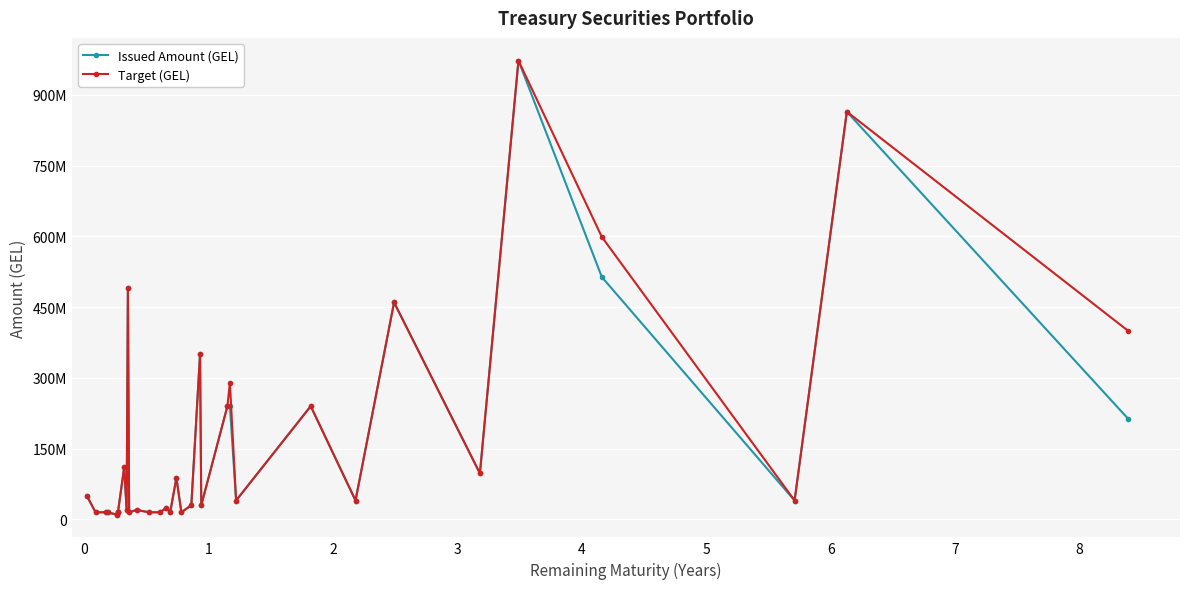

True or false: Target (GEL) and Issued Amount (GEL) intersect in this chart.

False